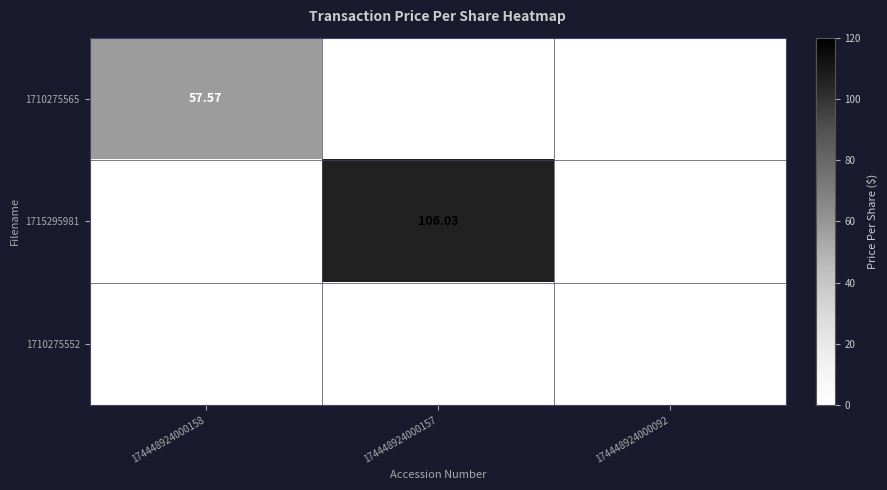

At how many categories does at least one series exceed 86?

1